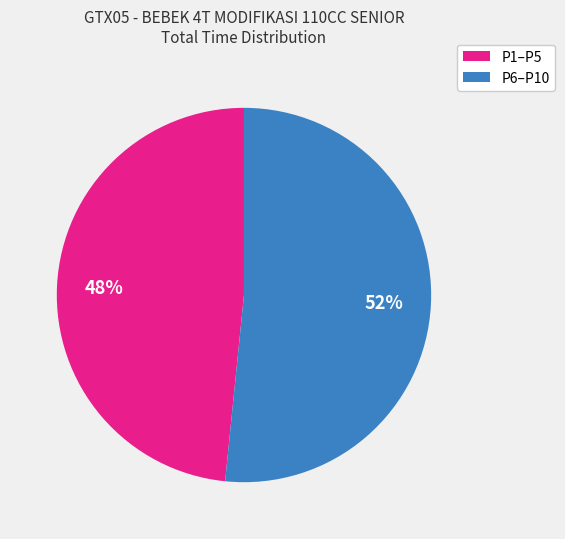

How many slices are in this pie chart?

2